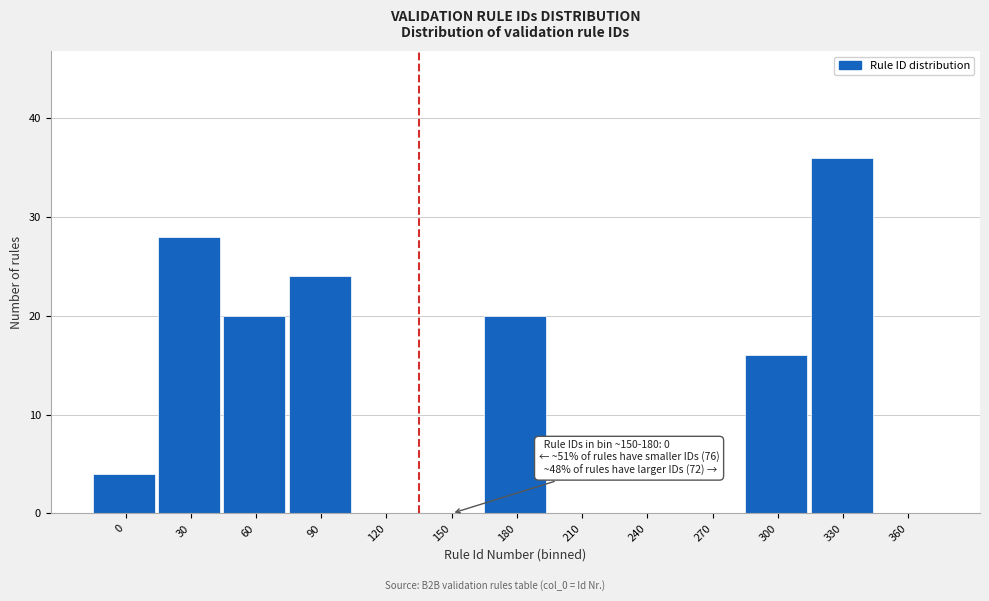

Reading right to left, extract all data points from this chart.

360=0	330=36	300=16	270=0	240=0	210=0	180=20	150=0	120=0	90=24	60=20	30=28	0=4